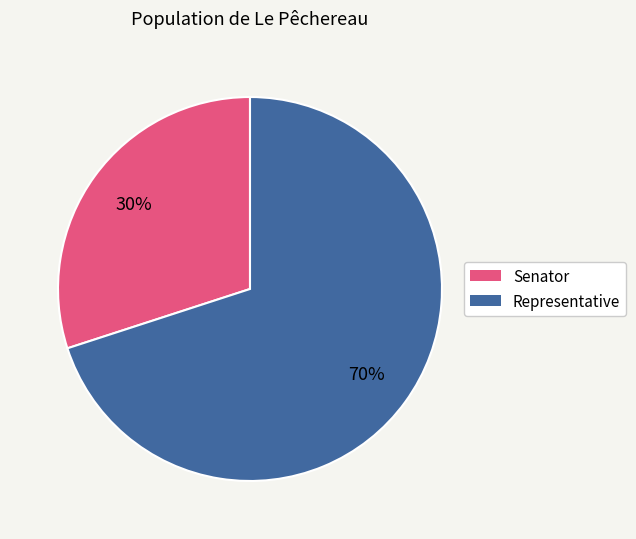

To the nearest percent, what is the average slice percentage?

50%